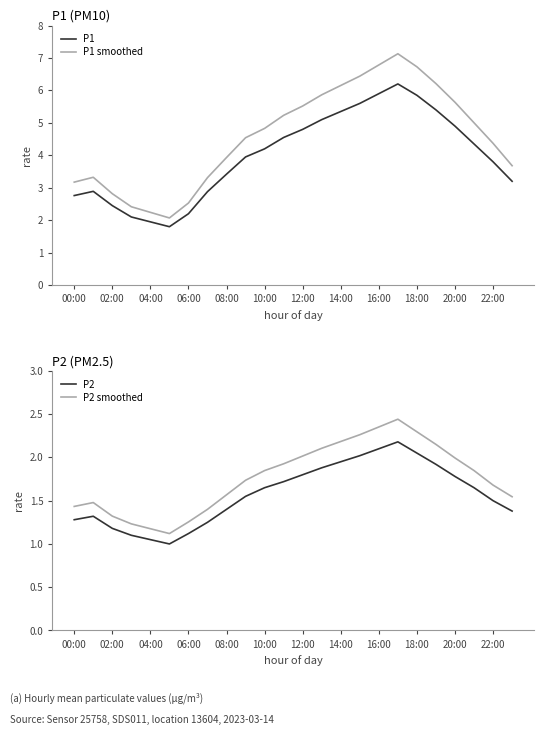

True or false: P1 smoothed and P1 intersect in this chart.

False